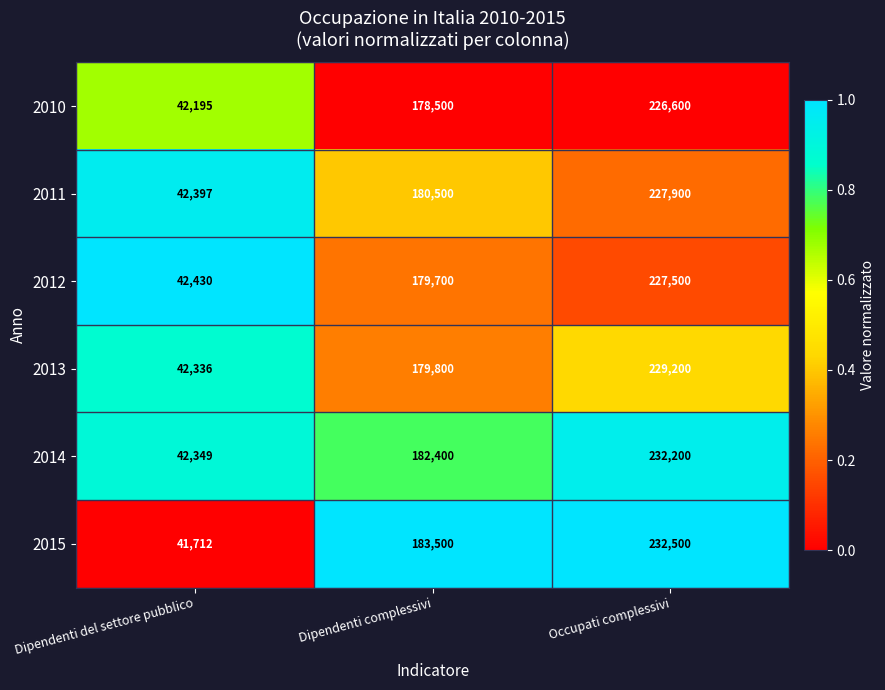

What is the difference between the 2014 values at Occupati complessivi and Dipendenti del settore pubblico?

189851